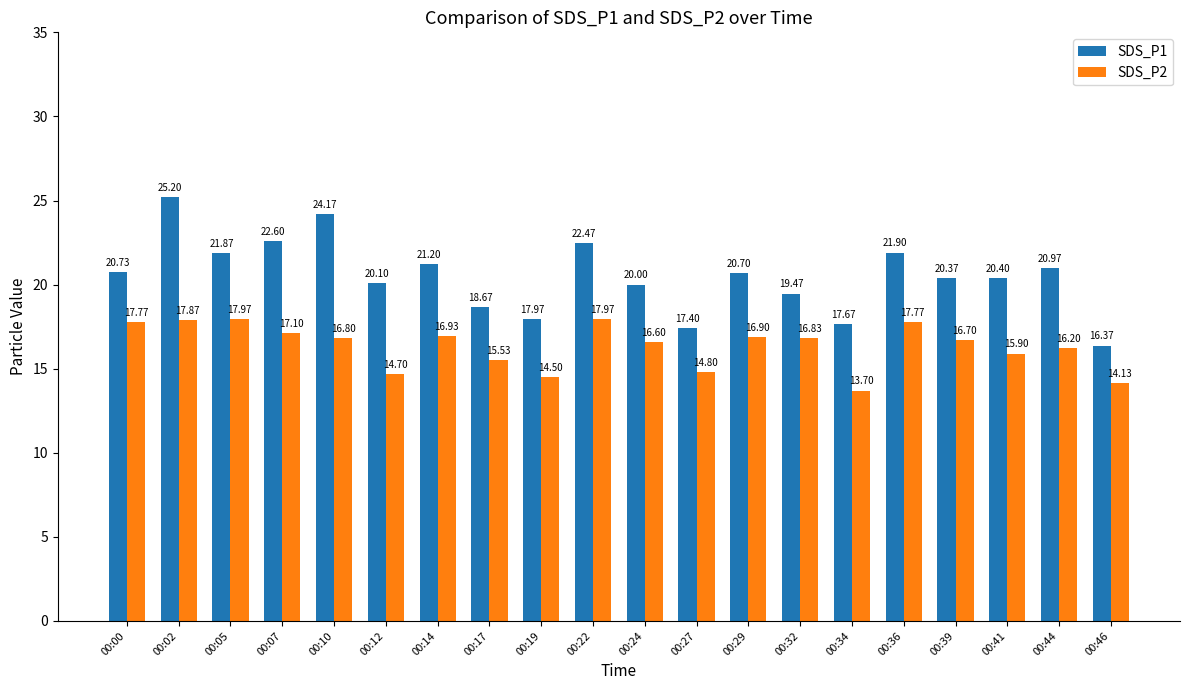

What are all the series names shown in the legend?

SDS_P1, SDS_P2